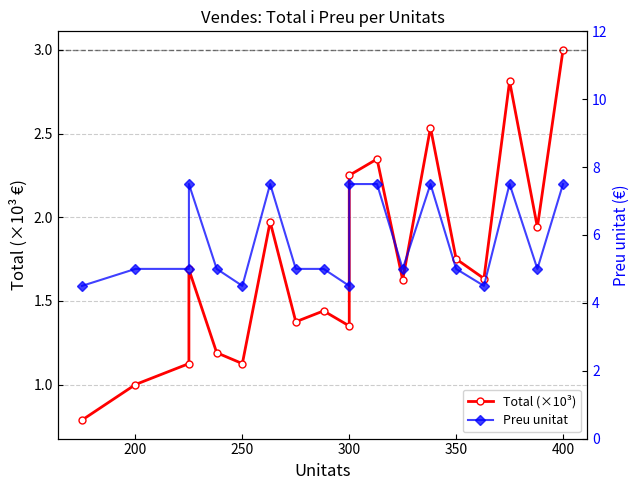

List the series in order of their peak value, highest first.

Preu unitat, Total (×10³)